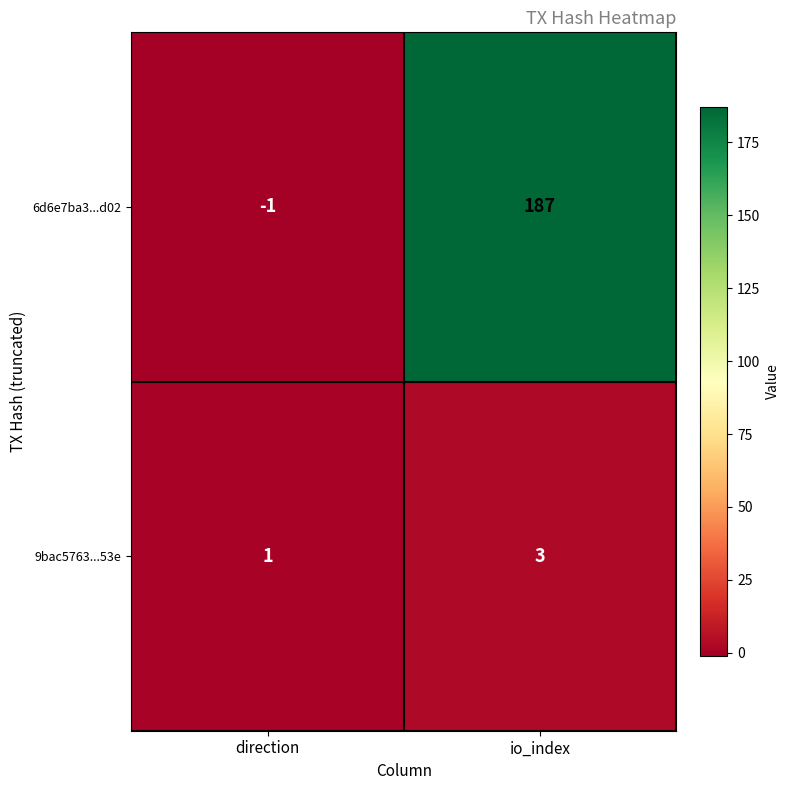

Which series has the largest total across all categories?

6d6e7ba3...d02